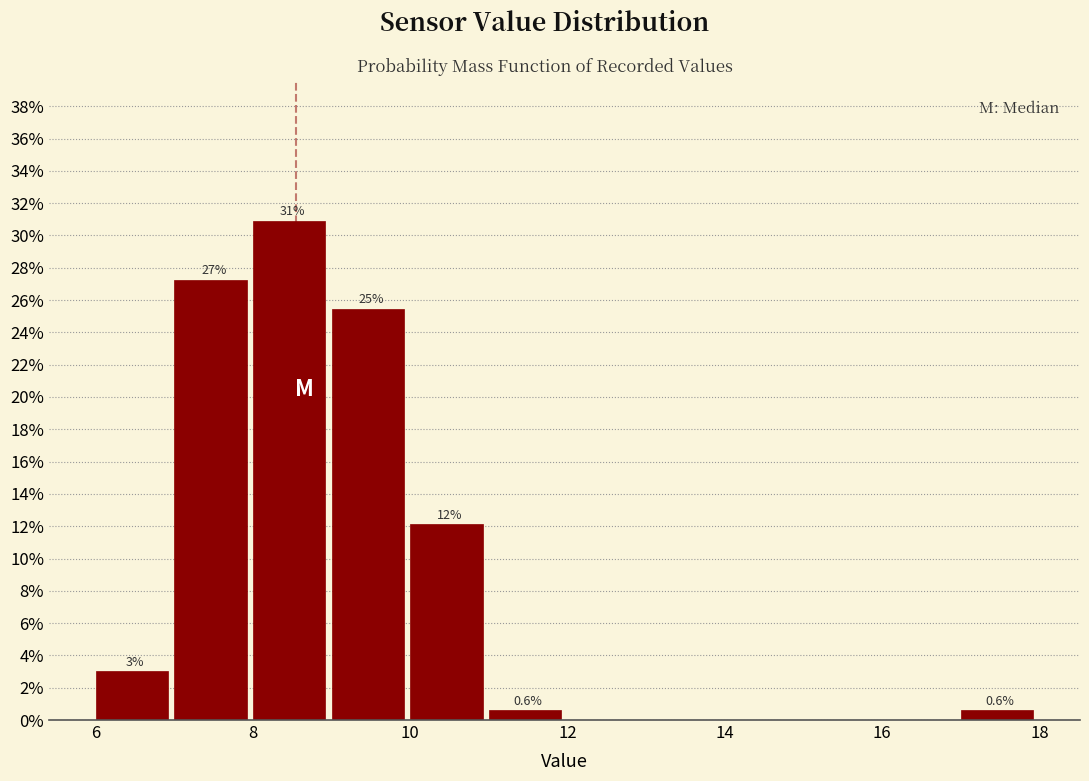

Over which range of the x-axis is the bar tallest?

8 to 9